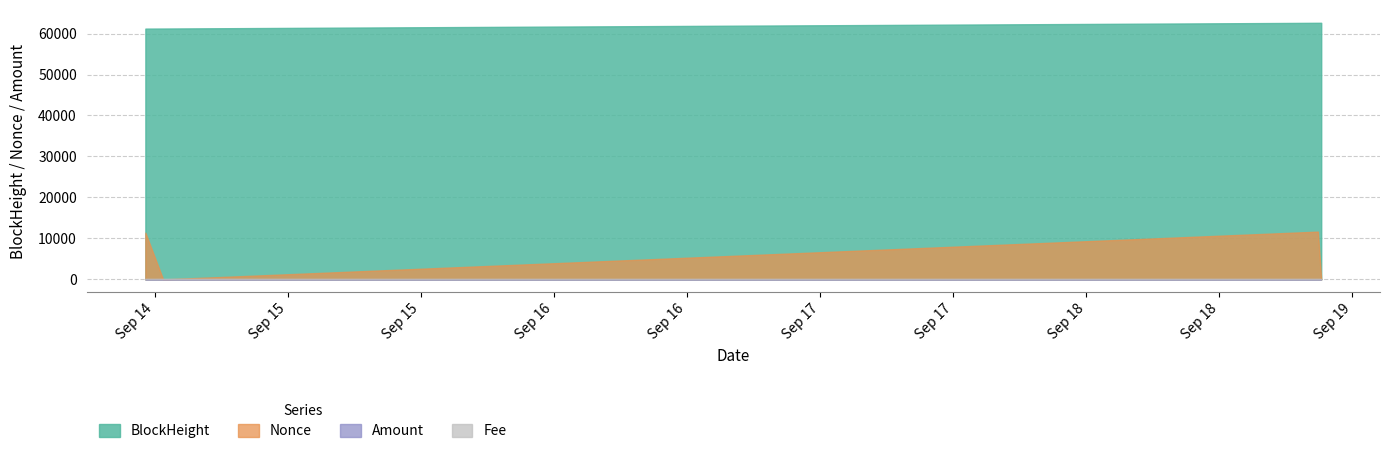

What are all the series names shown in the legend?

BlockHeight, Nonce, Amount, Fee